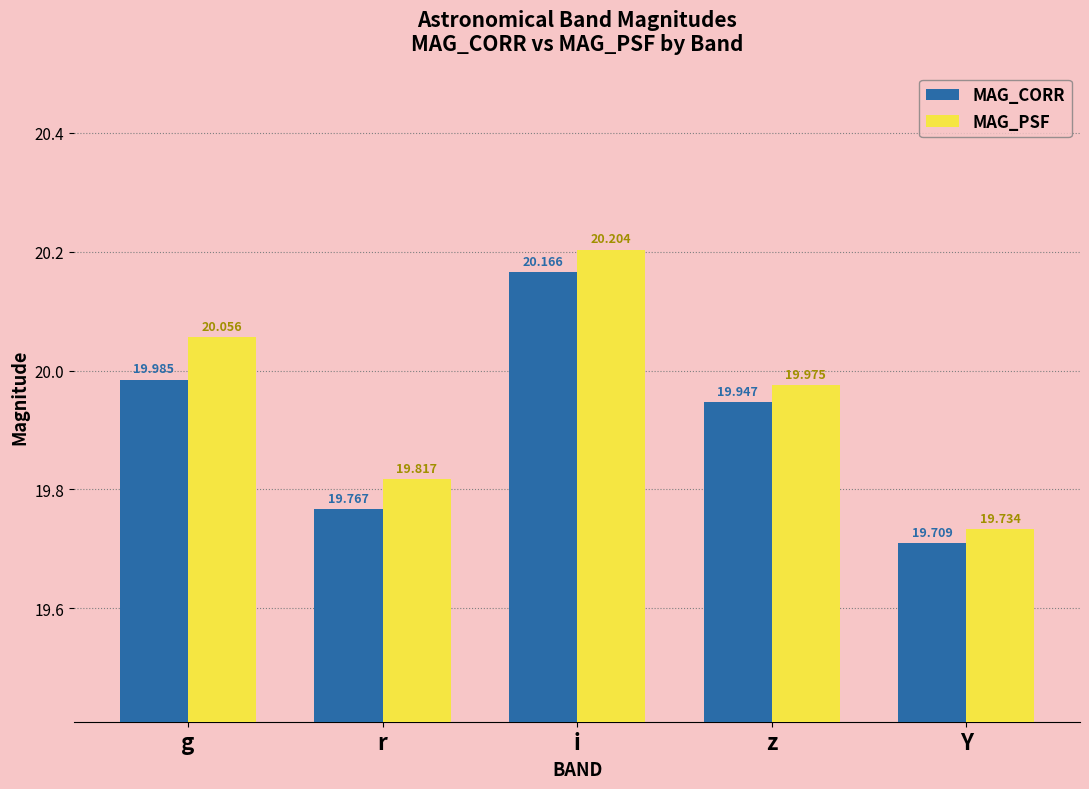

True or false: MAG_PSF has a value of 19.8 at r.

True